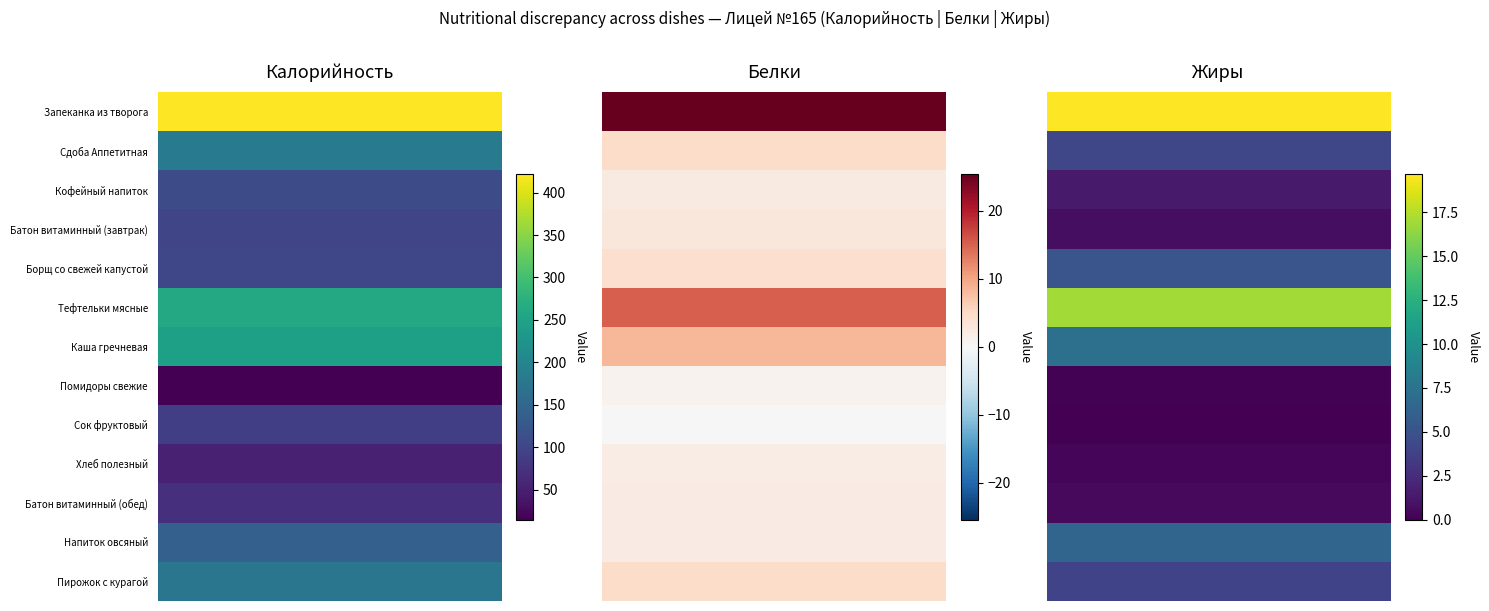

The value of Белки at Напиток овсяный is 3.0. True or false?

False